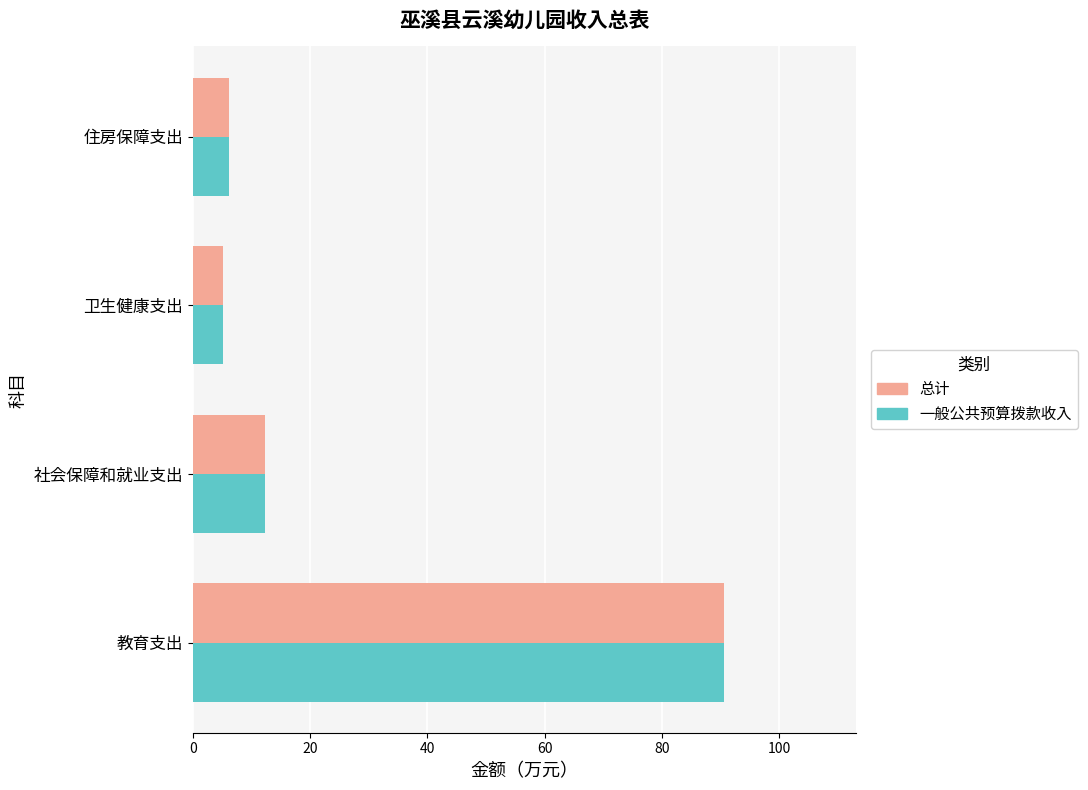

Is the value of 一般公共预算拨款收入 at 教育支出 greater than the value of 总计 at 卫生健康支出?

Yes